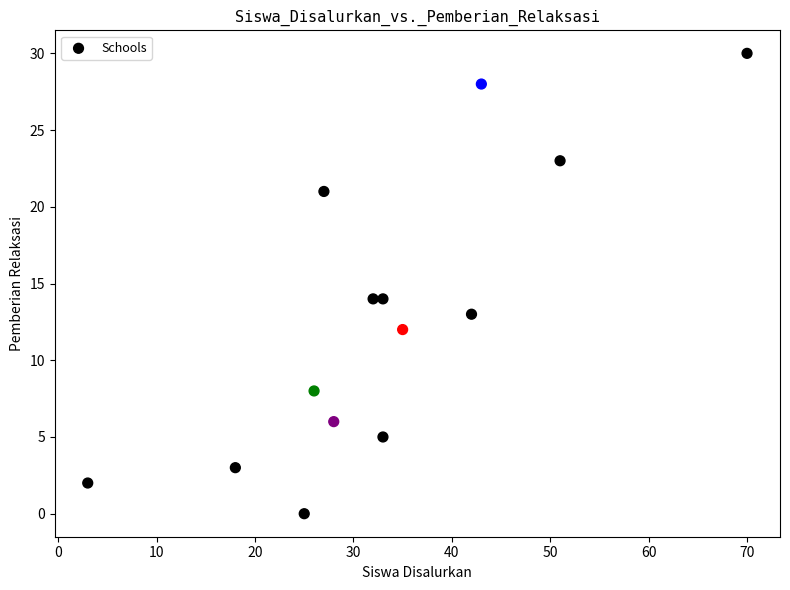

What is the range of X values (max minus min)?

67